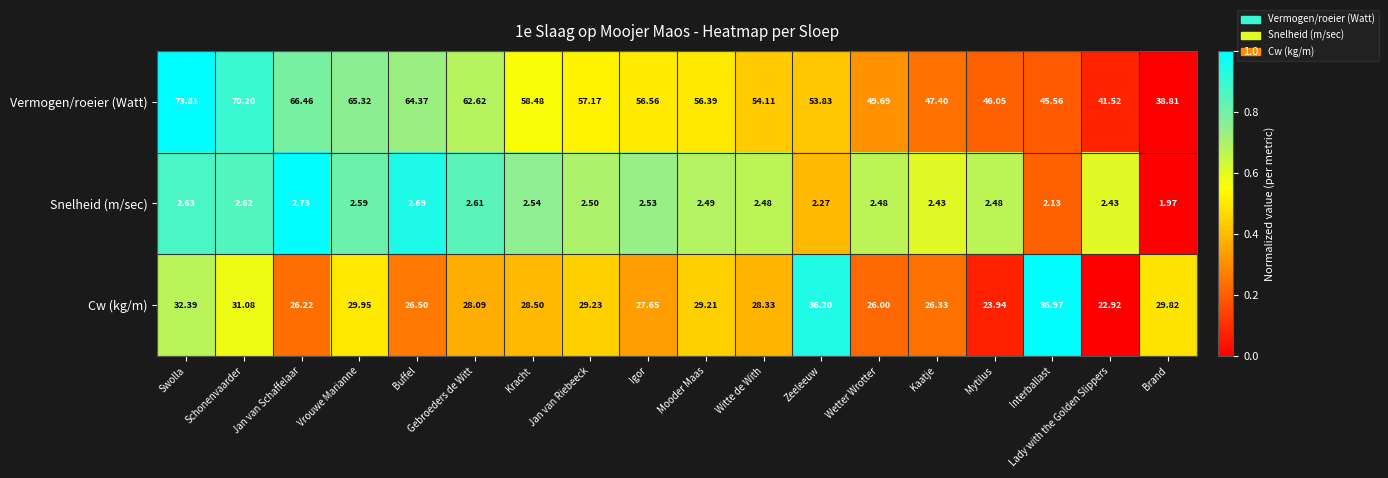

Rank the series by their maximum value, from highest to lowest.

Vermogen/roeier (Watt), Cw (kg/m), Snelheid (m/sec)